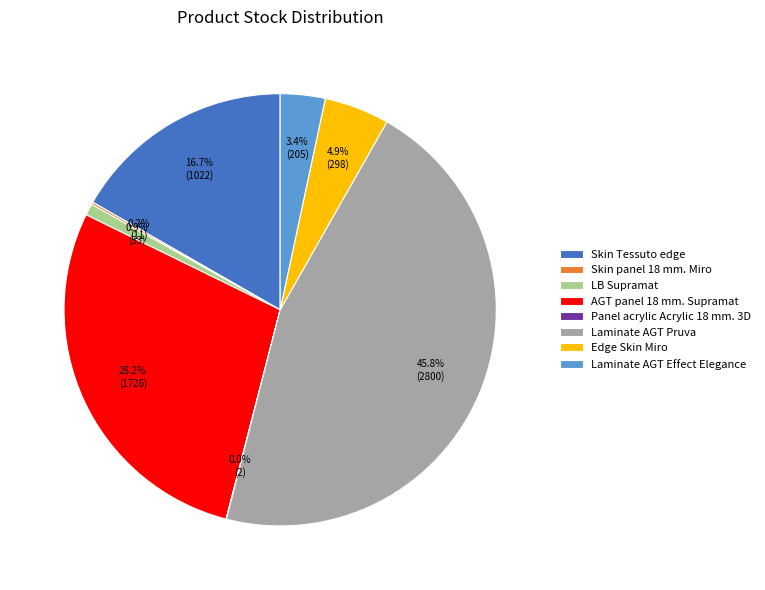

Which category has the biggest portion of the pie?

Laminate AGT Pruva